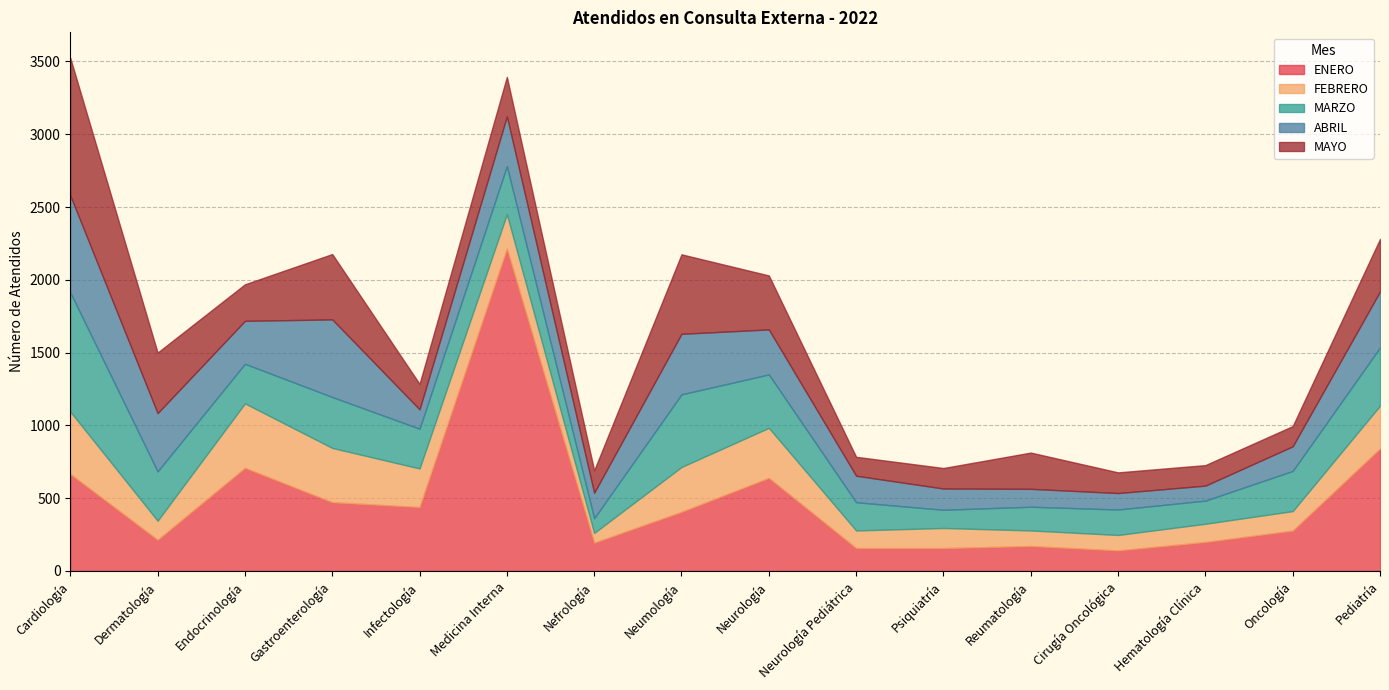

How many interior local peaks does the MAYO series have?

4